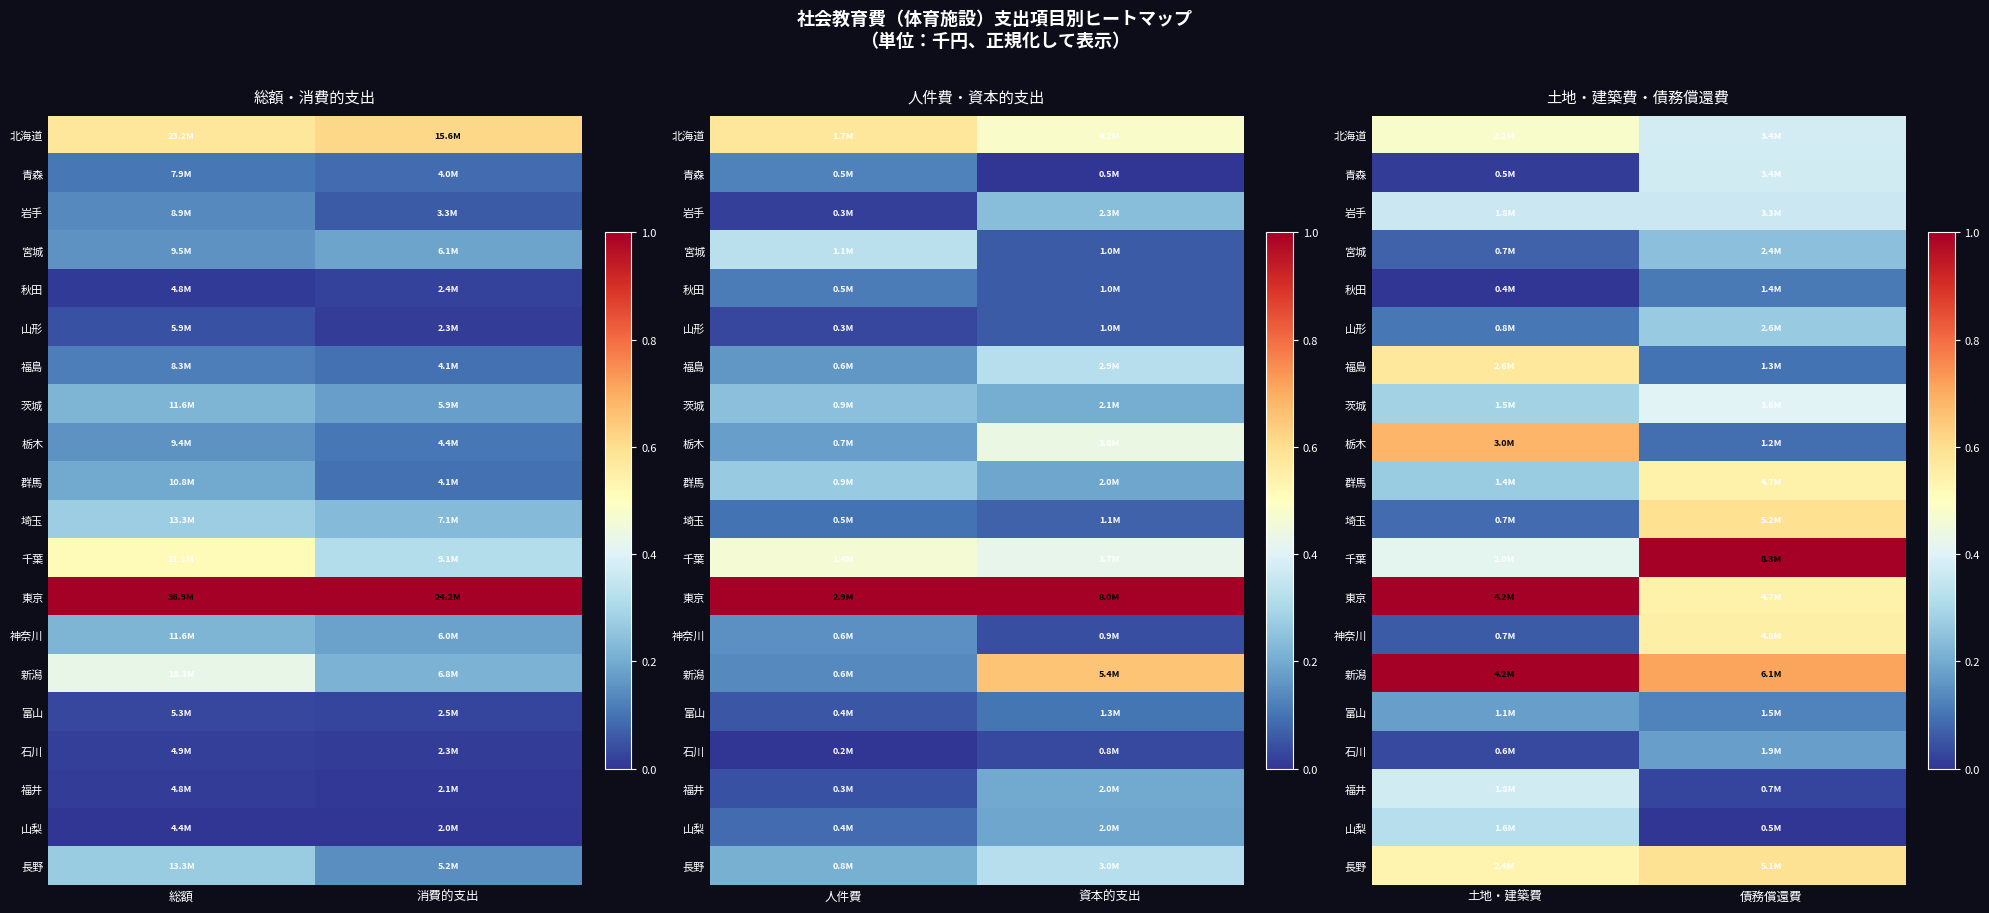

The value of 富山 at 土地・建築費 is 0.1. True or false?

False